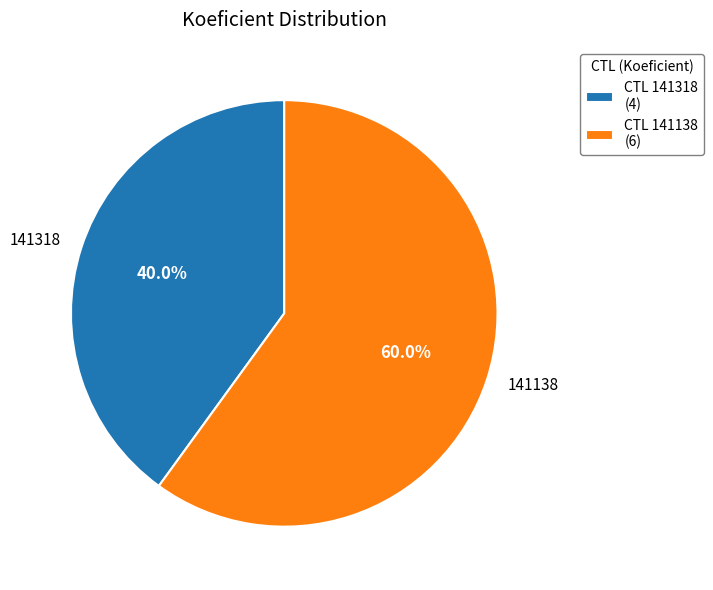

Which category has the biggest portion of the pie?

141138